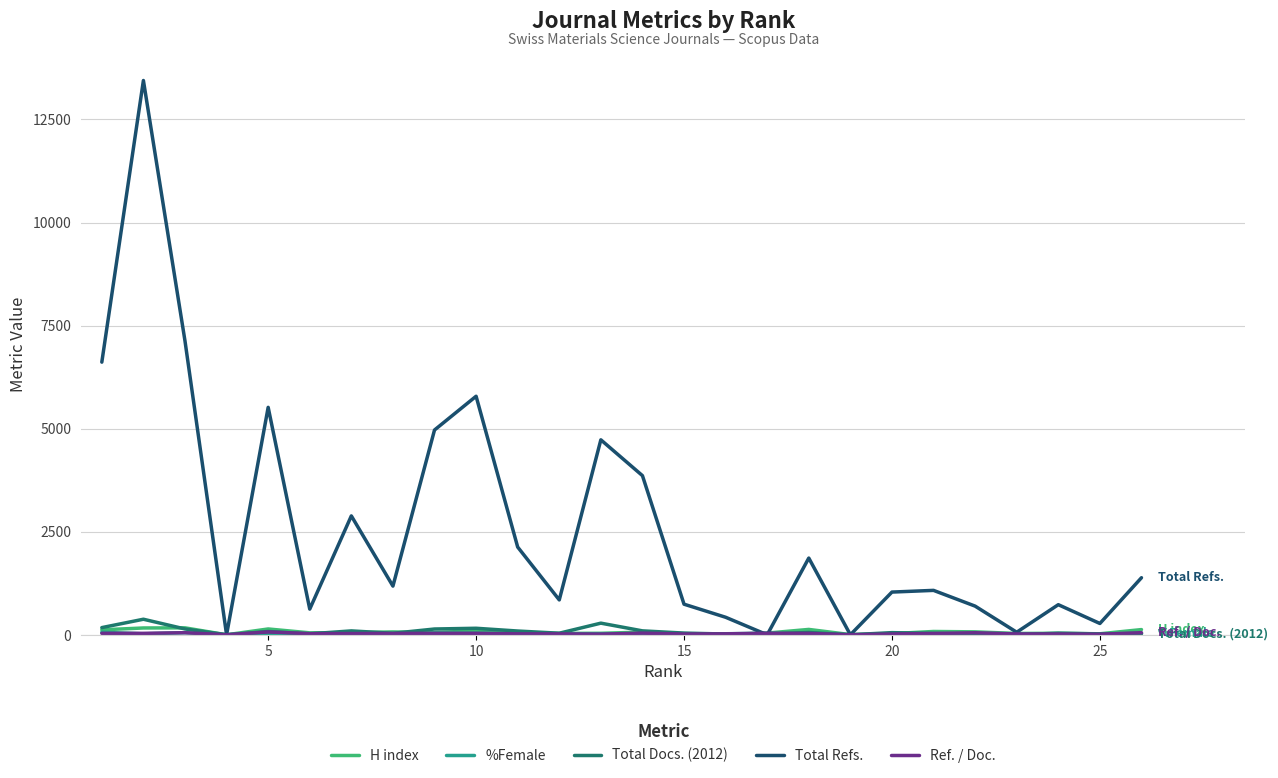

How many interior local valleys does the %Female series have?

8